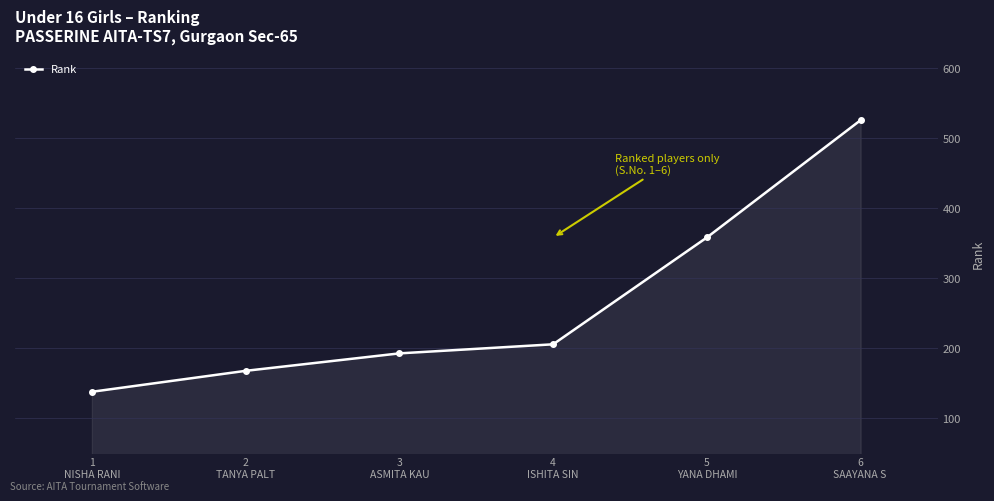

Reading left to right, what are all the values shown in this chart?

137	167	192	205	358	526